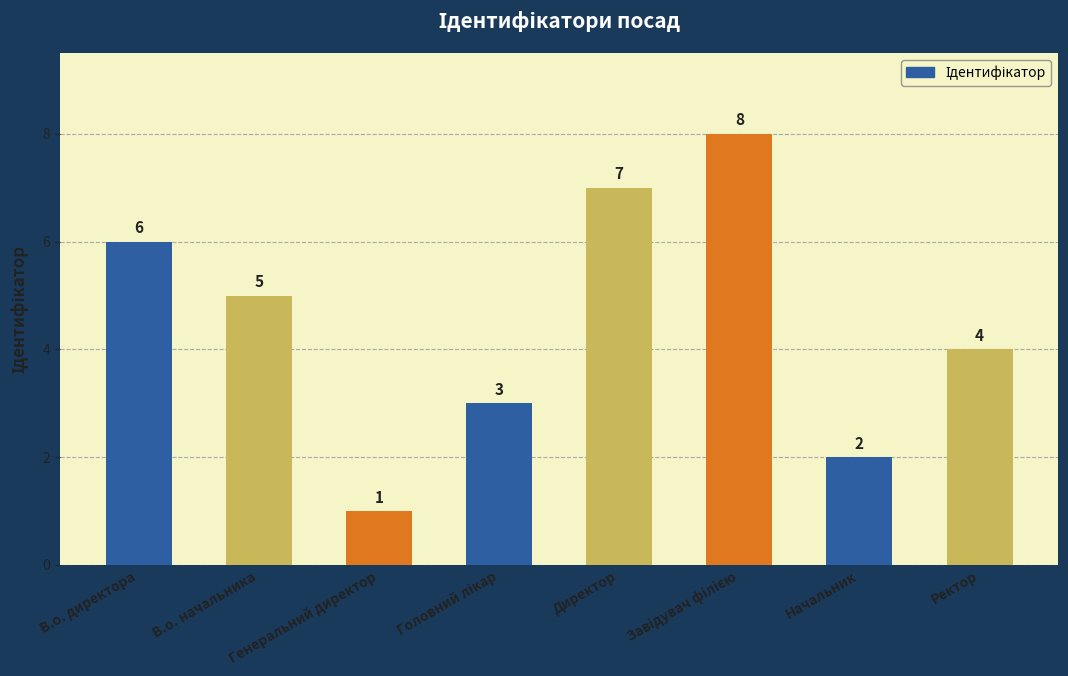

How many values are between 3 and 7?

5